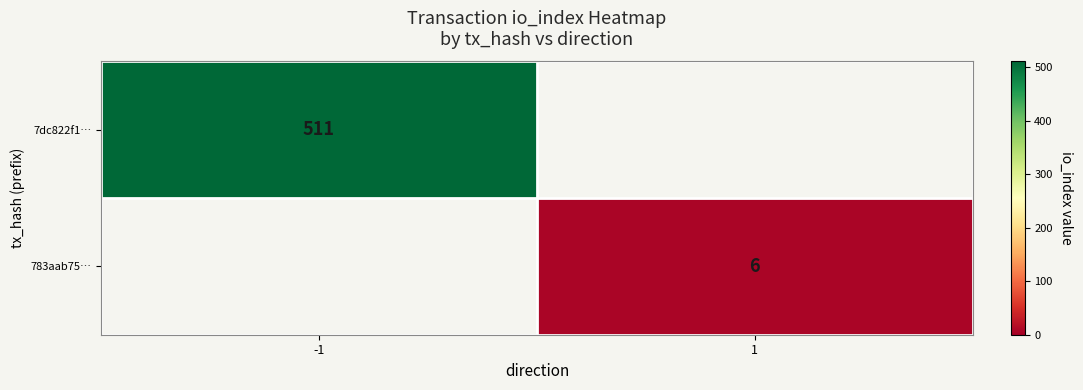

The 7dc822f1… series shows 511 at -1. True or false?

True